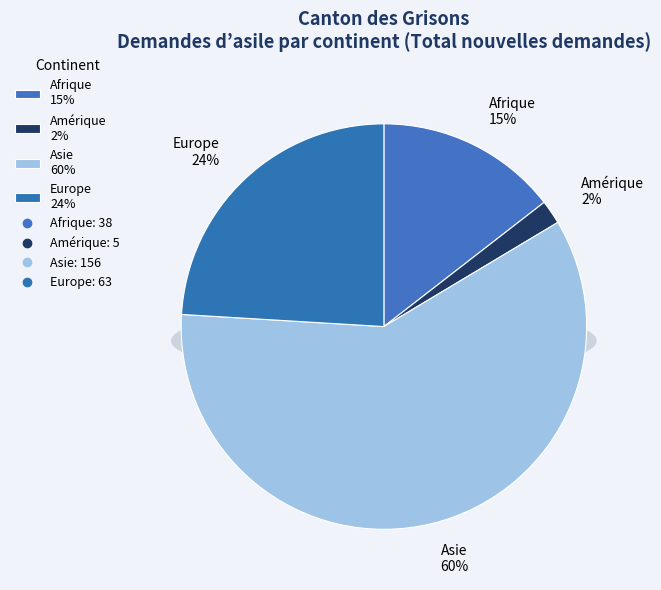

The Amérique slice represents 2% of the pie. True or false?

True